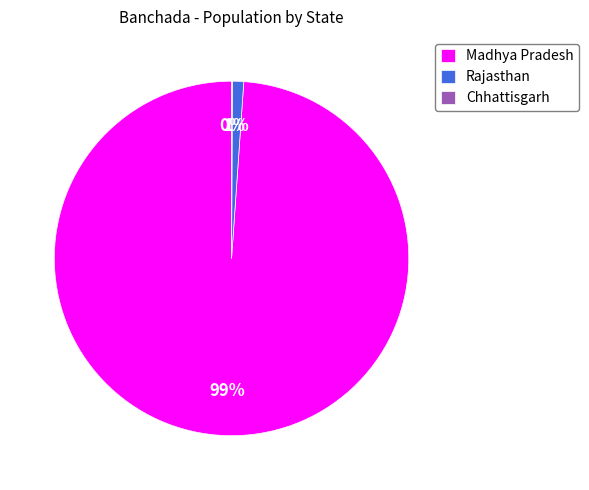

Is there any slice that represents more than half of the pie?

Yes